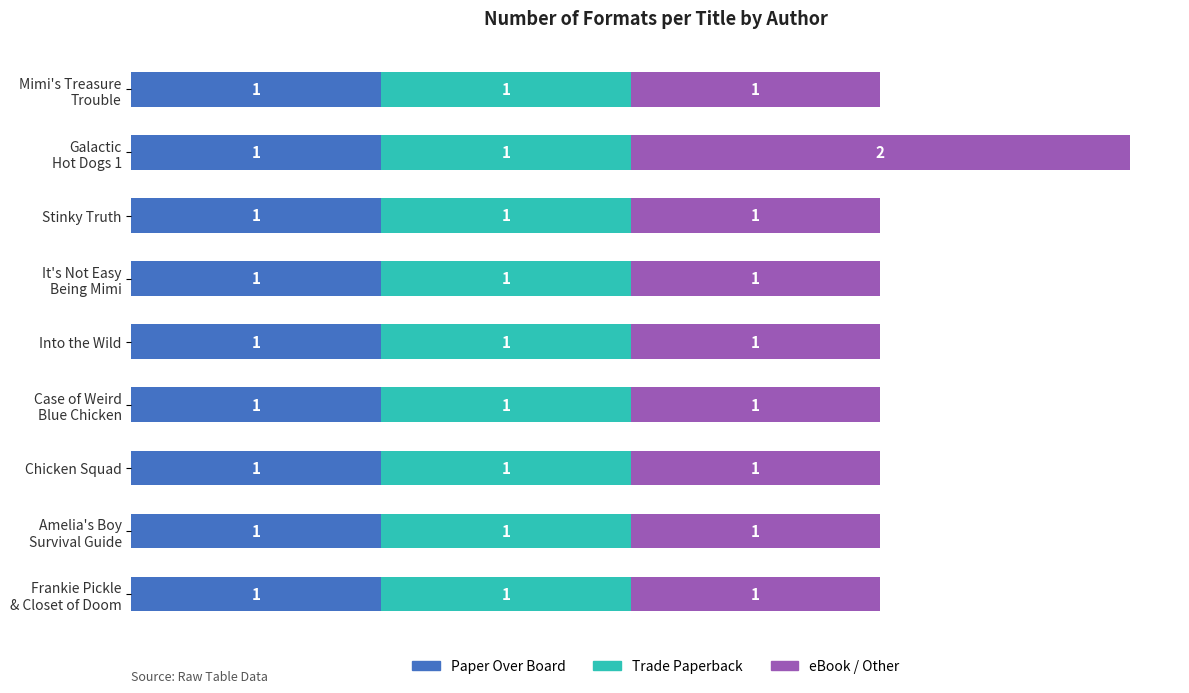

What is the total value across all series at Chicken Squad?

3